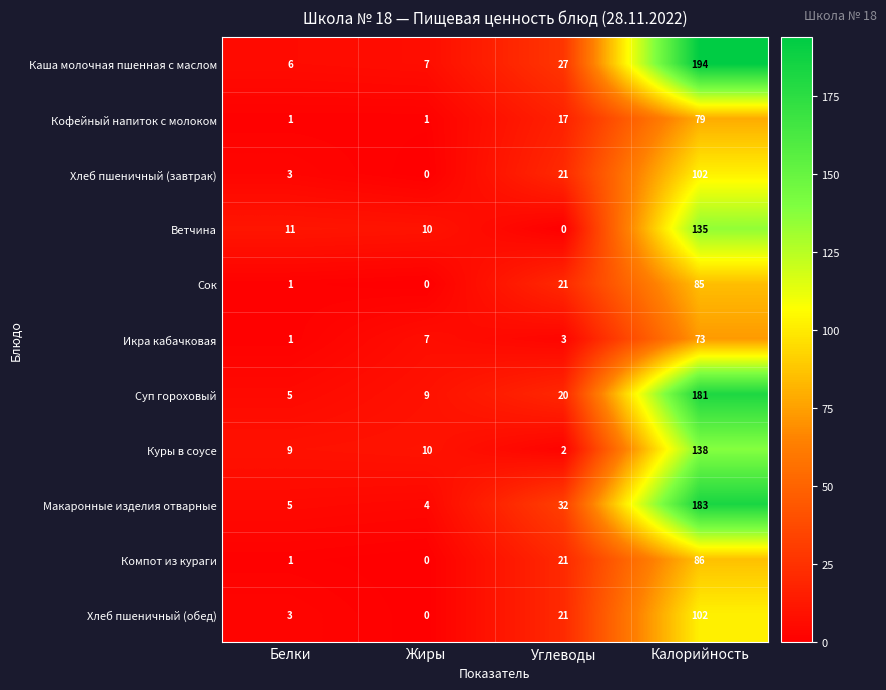

Rank the categories by Хлеб пшеничный (обед) value from highest to lowest.

Калорийность, Углеводы, Белки, Жиры